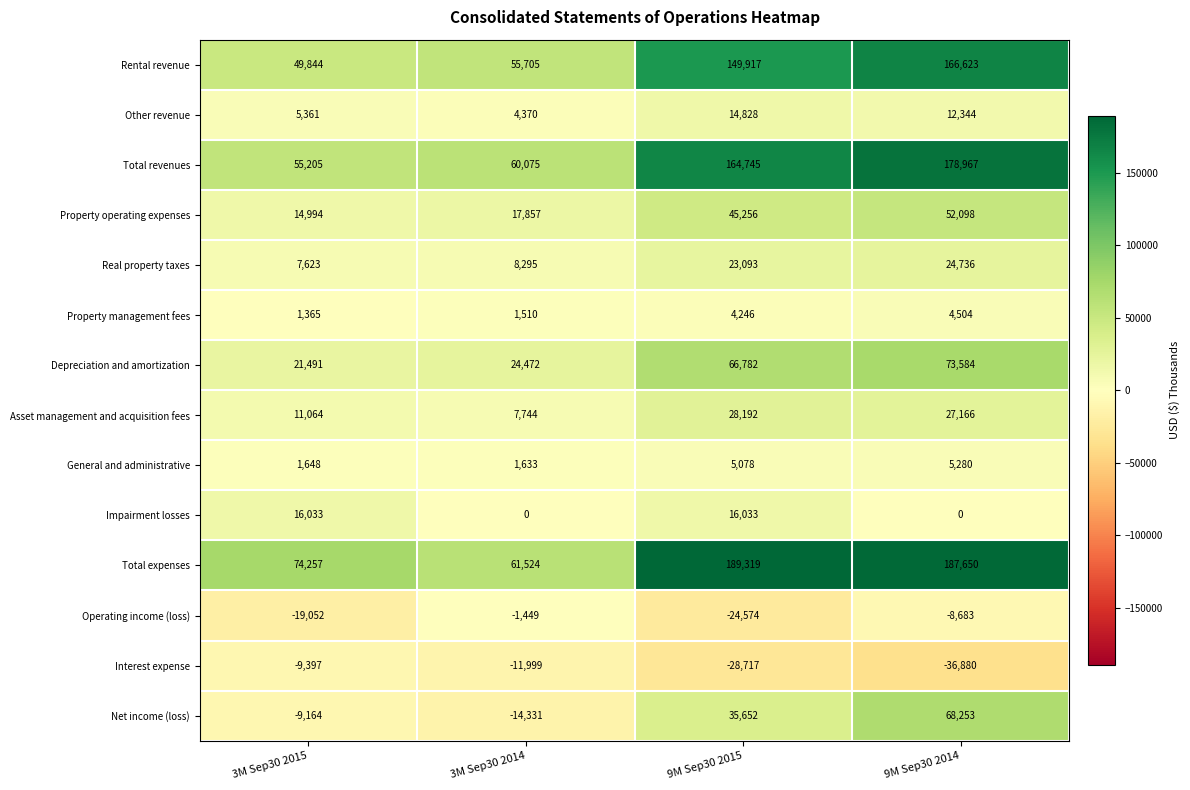

Rank the series by their maximum value, from lowest to highest.

Interest expense, Operating income (loss), Property management fees, General and administrative, Other revenue, Impairment losses, Real property taxes, Asset management and acquisition fees, Property operating expenses, Net income (loss), Depreciation and amortization, Rental revenue, Total revenues, Total expenses